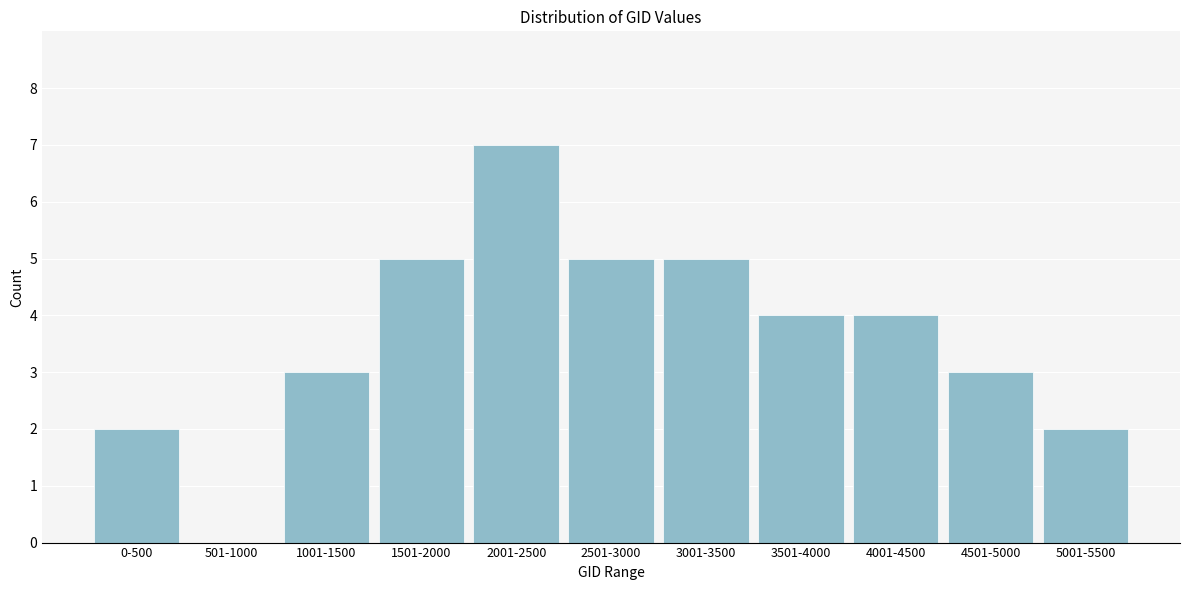

Reading left to right, transcribe all the data shown in this chart.

0-500=2	501-1000=0	1001-1500=3	1501-2000=5	2001-2500=7	2501-3000=5	3001-3500=5	3501-4000=4	4001-4500=4	4501-5000=3	5001-5500=2